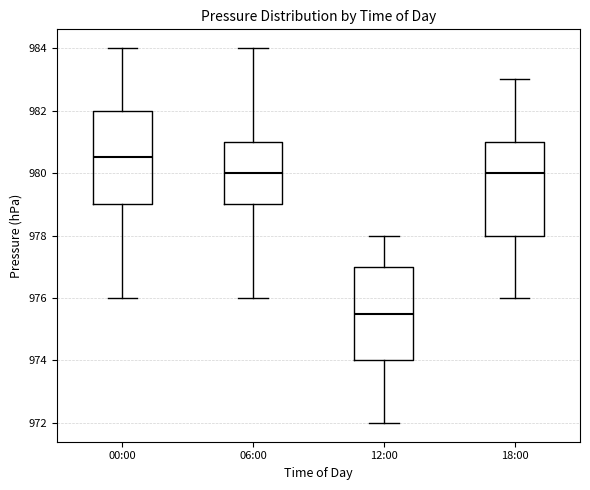

Which box's median line is the highest?

00:00